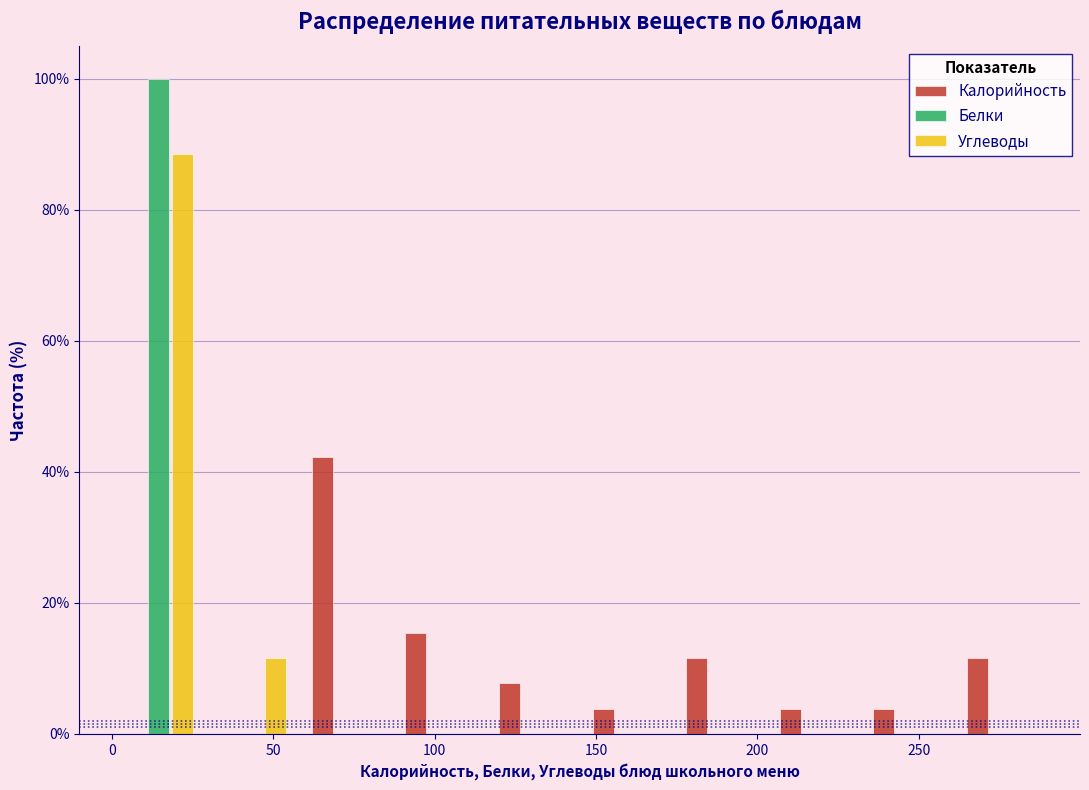

What is the height of the Белки bar covering 0 to 30 on the x-axis? Neither the bar edges nor the heights are printed on the chart, so give them approximately, as read against the axes.

100